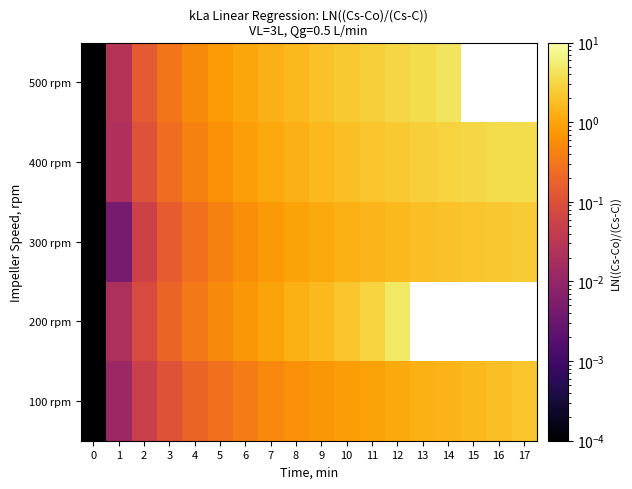

List the labels in order of 400 rpm value, smallest first.

0, 1, 2, 3, 4, 5, 6, 7, 8, 9, 10, 11, 12, 13, 14, 15, 16, 17